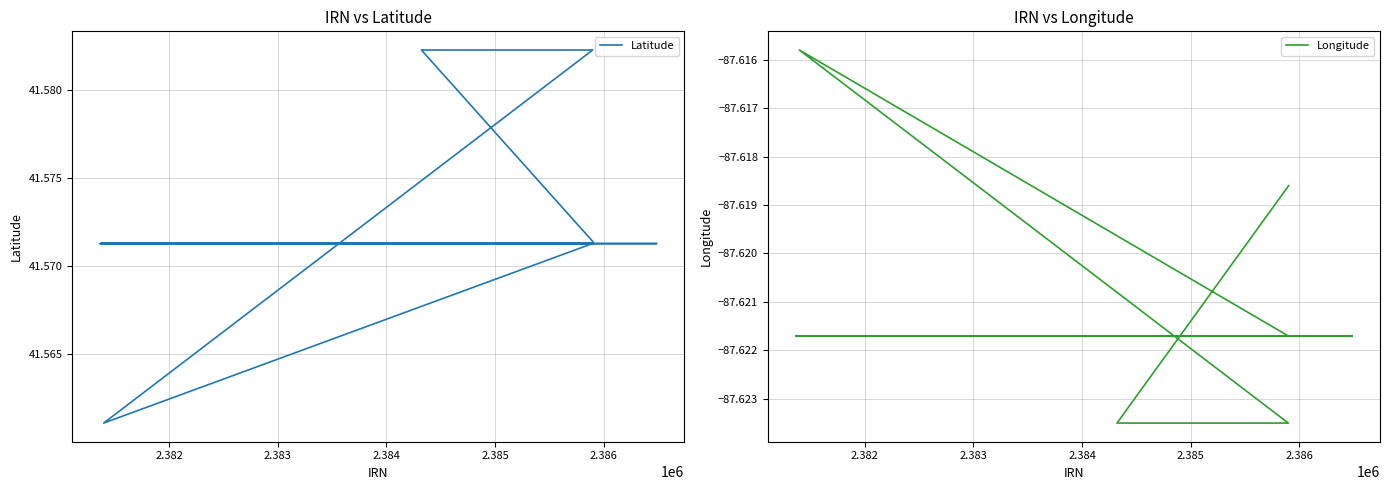

What is the value of the Latitude point at the 2nd from the left?

41.6